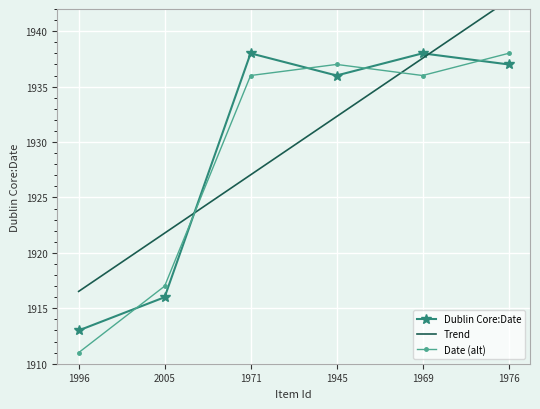

What is the value of the Trend point at the 6th from the left?

1942.8